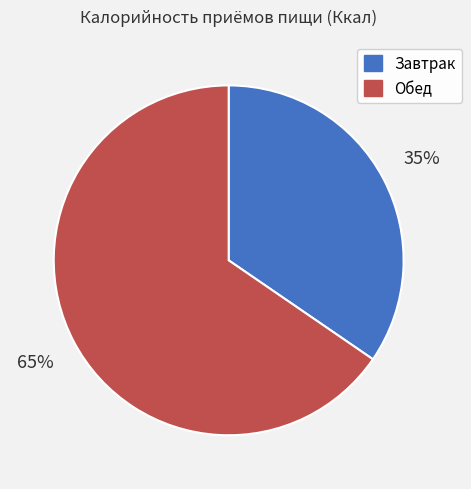

Is there any slice that represents more than half of the pie?

Yes